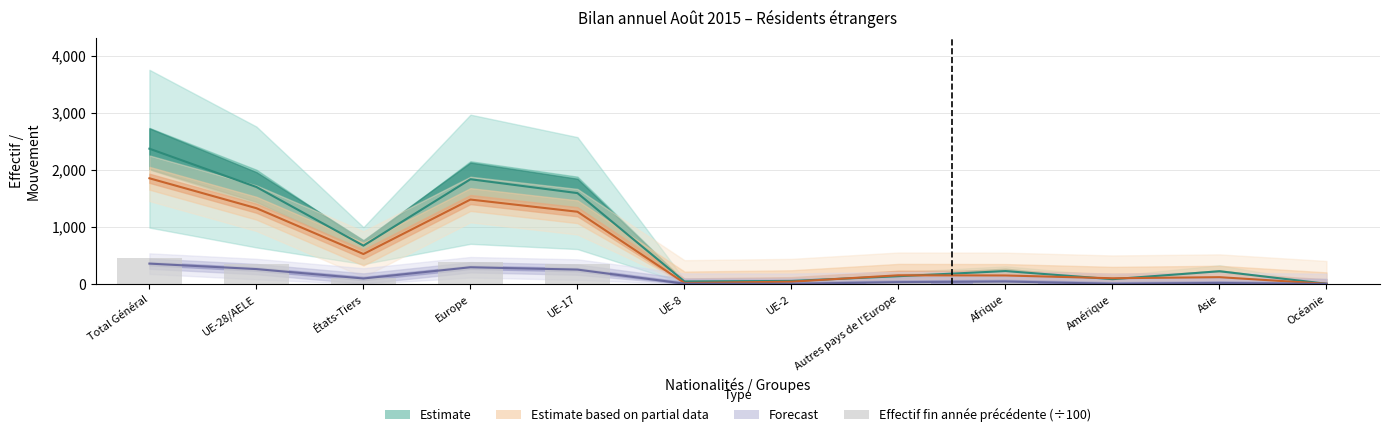

What is the difference between the Estimate partial (central) values at Afrique and Océanie?

146.0